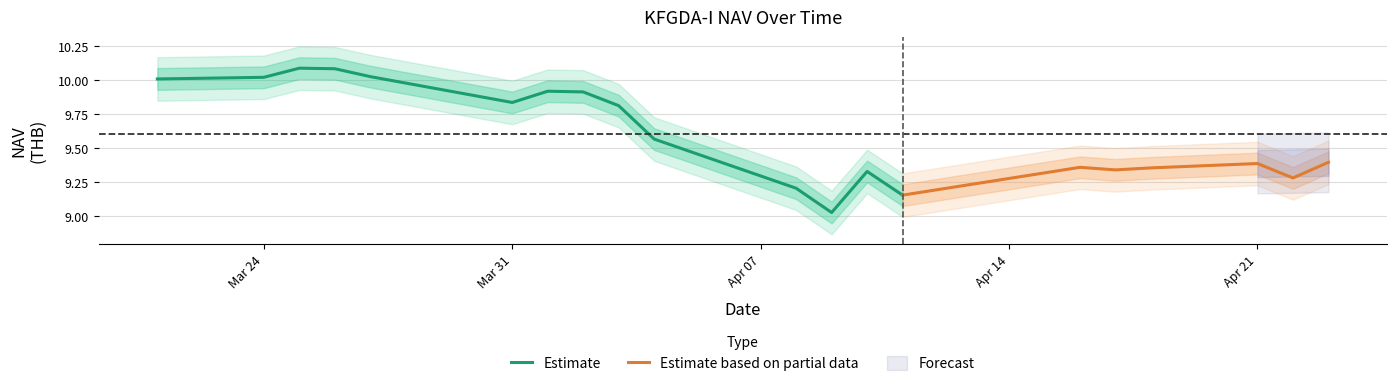

The value of Estimate at Mar 31 is 4.9. True or false?

False